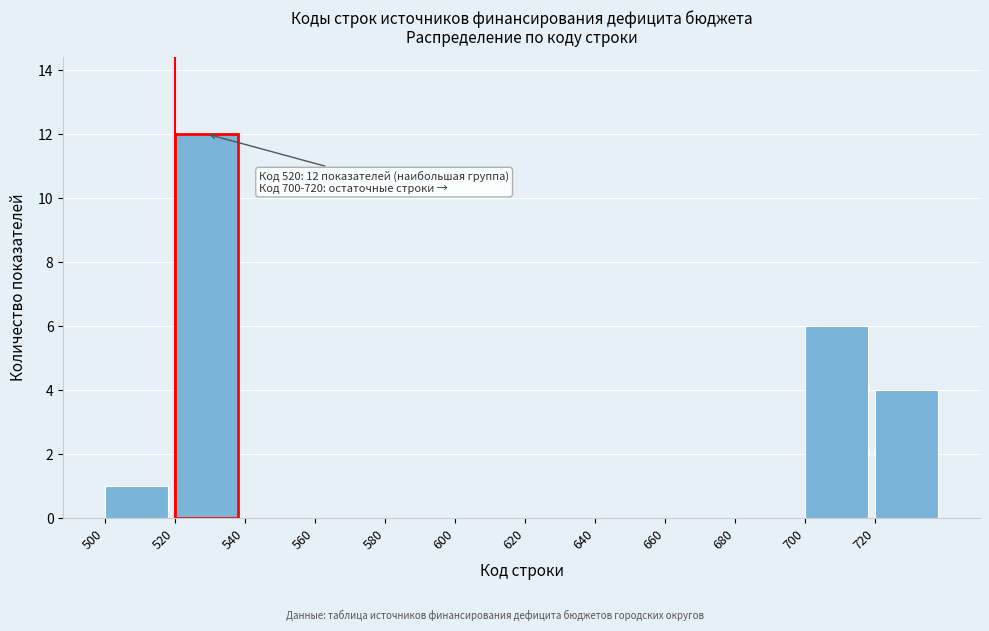

Over which range of the x-axis is the bar tallest?

520 to 540